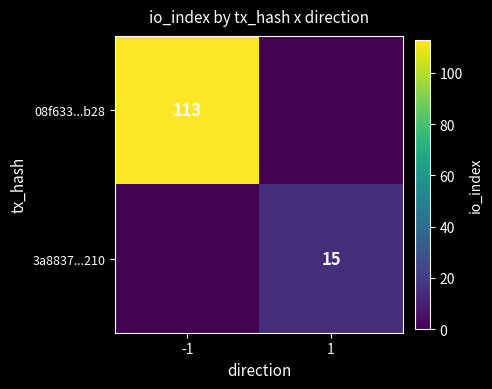

True or false: 08f633...b28 has a value of 69 at -1.

False